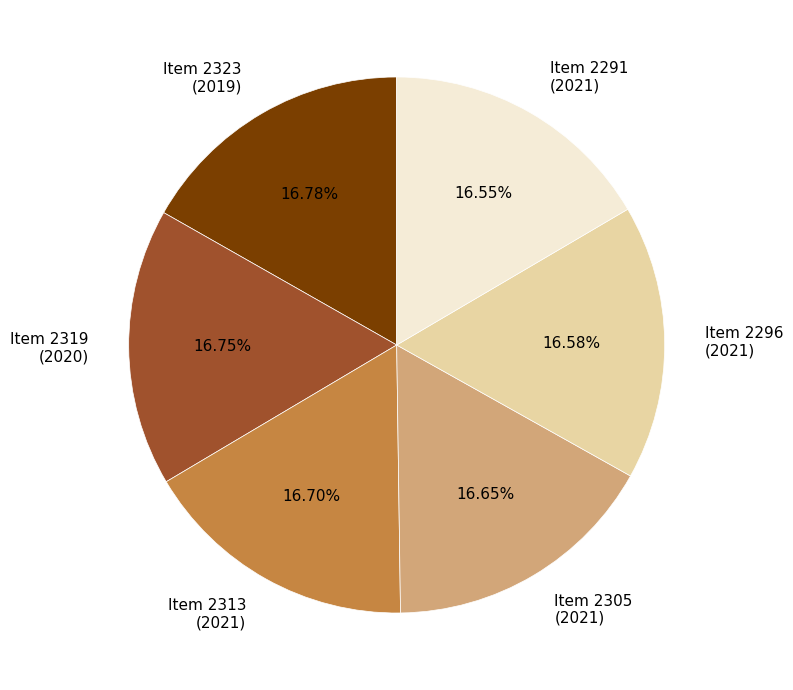

What is the ratio of the value at Item 2305 (2021) to the value at Item 2291 (2021)?

1.0